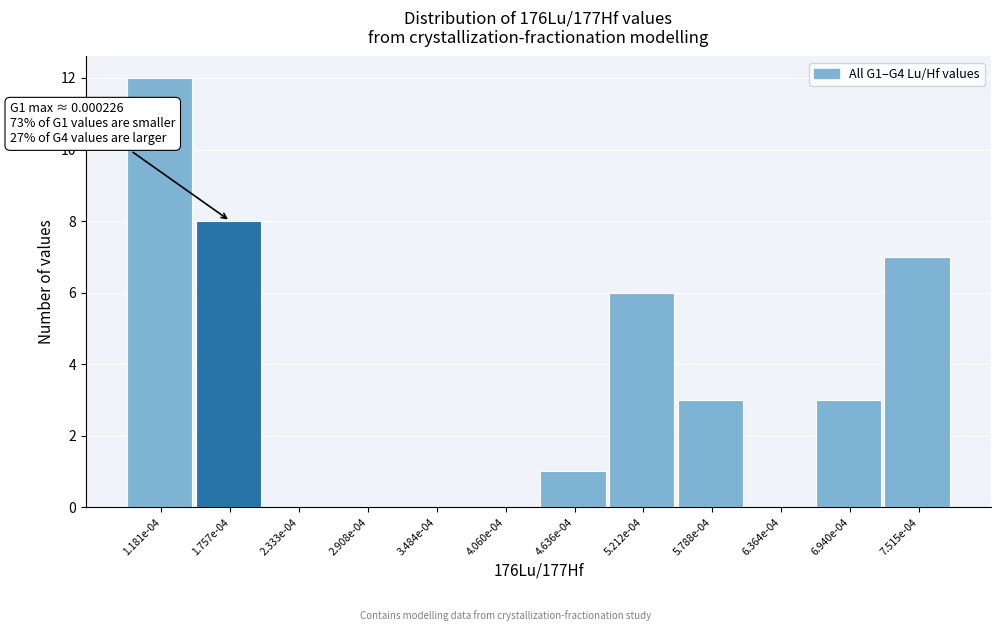

Reading left to right, list all the values displayed in this chart.

1.181e-04=12	1.757e-04=8	2.333e-04=0	2.908e-04=0	3.484e-04=0	4.060e-04=0	4.636e-04=1	5.212e-04=6	5.788e-04=3	6.364e-04=0	6.940e-04=3	7.515e-04=7